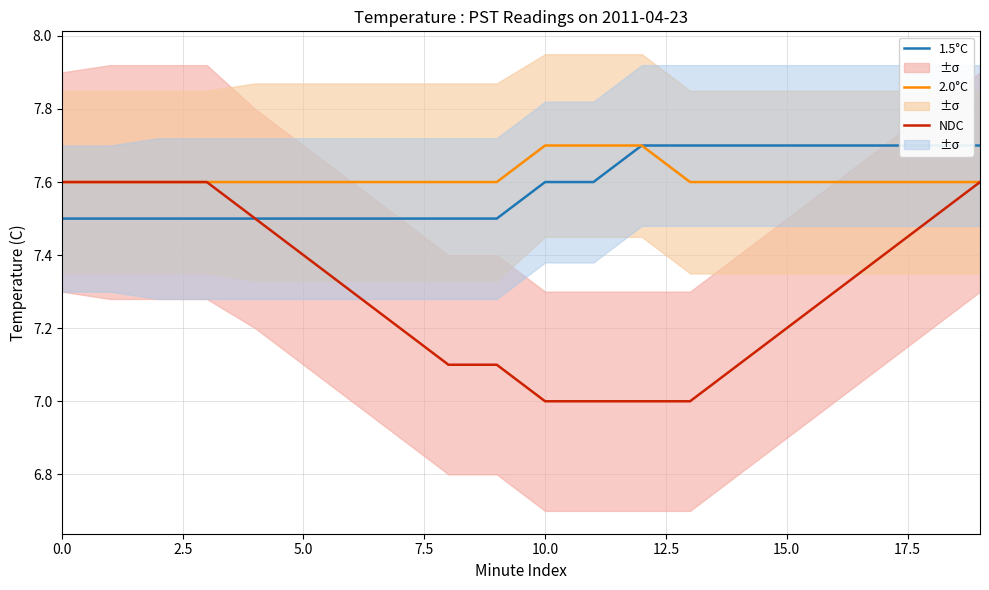

What are all the series names shown in the legend?

1.5°C, 2.0°C, NDC